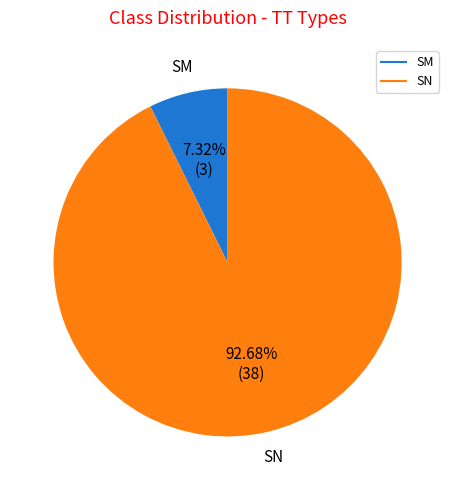

Which category has the biggest portion of the pie?

SN